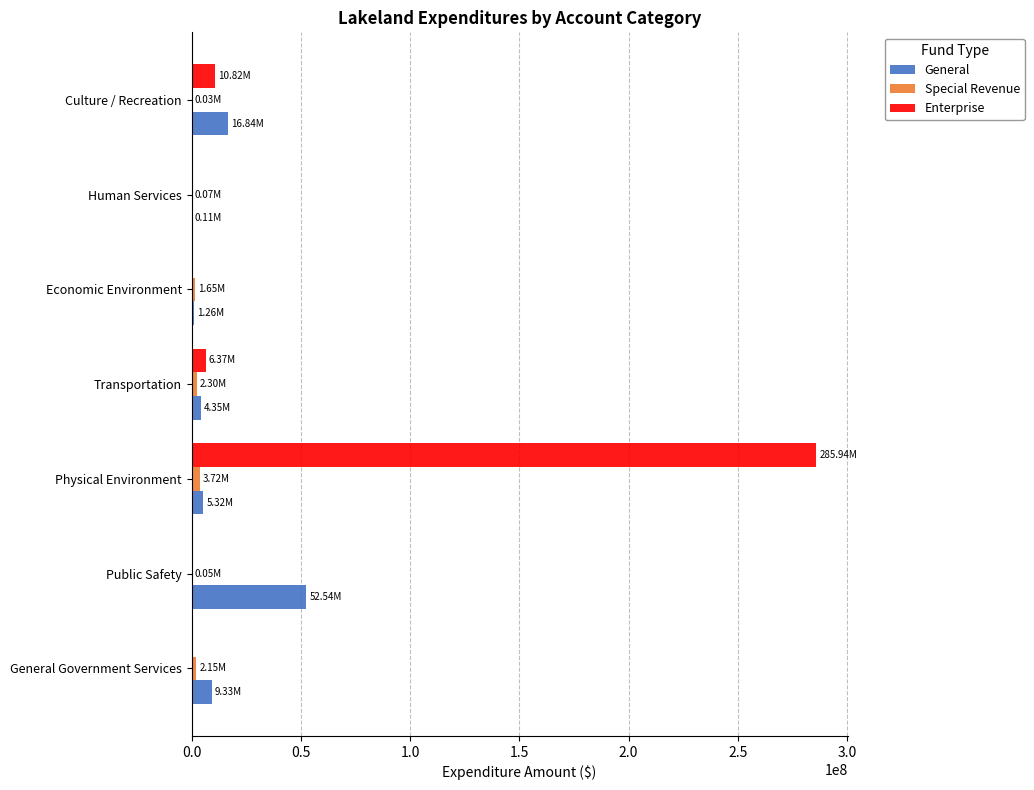

What is the sum of all Special Revenue values?

9969707